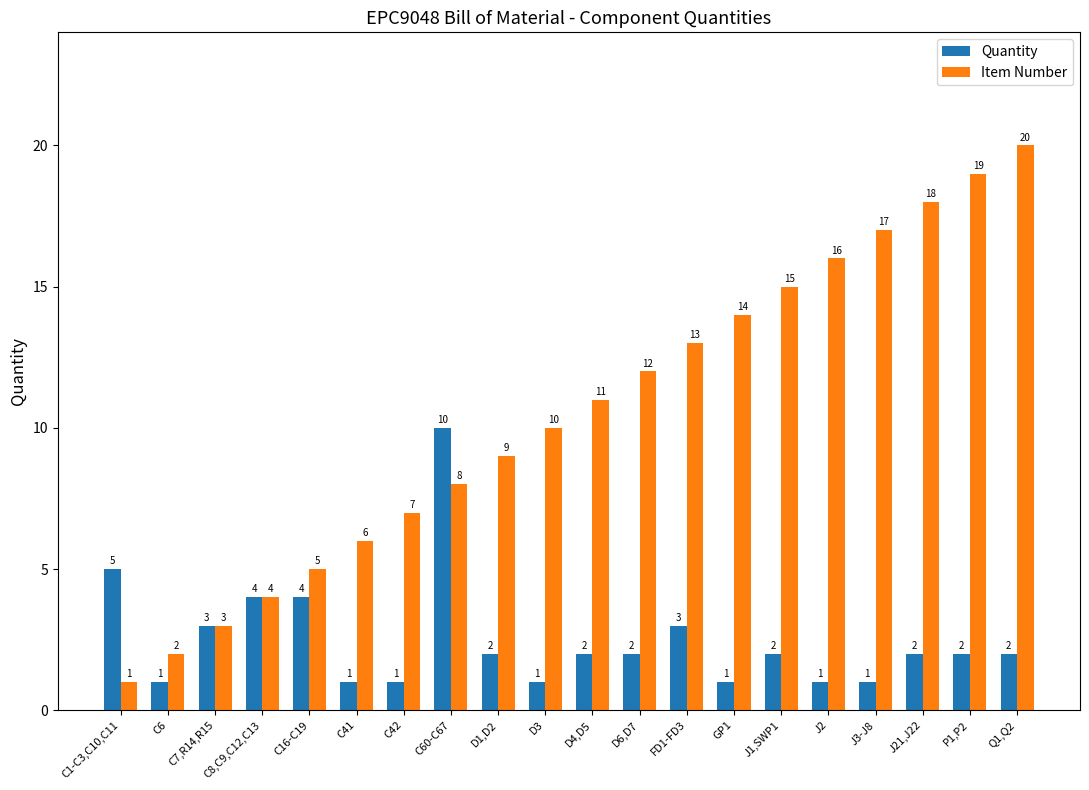

Reading left to right, what are all the values shown in this chart?

Quantity: 5	1	3	4	4	1	1	10	2	1	2	2	3	1	2	1	1	2	2	2
Item Number: 1	2	3	4	5	6	7	8	9	10	11	12	13	14	15	16	17	18	19	20